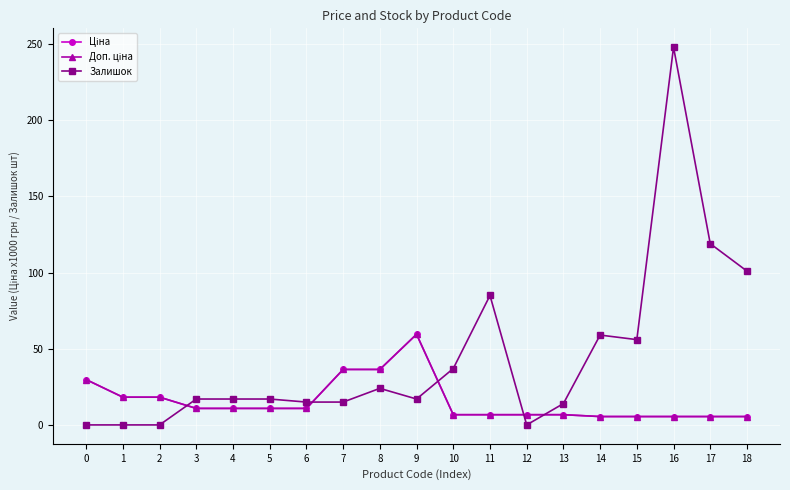

What is the spread (max minus min) of values at 9?

42.5